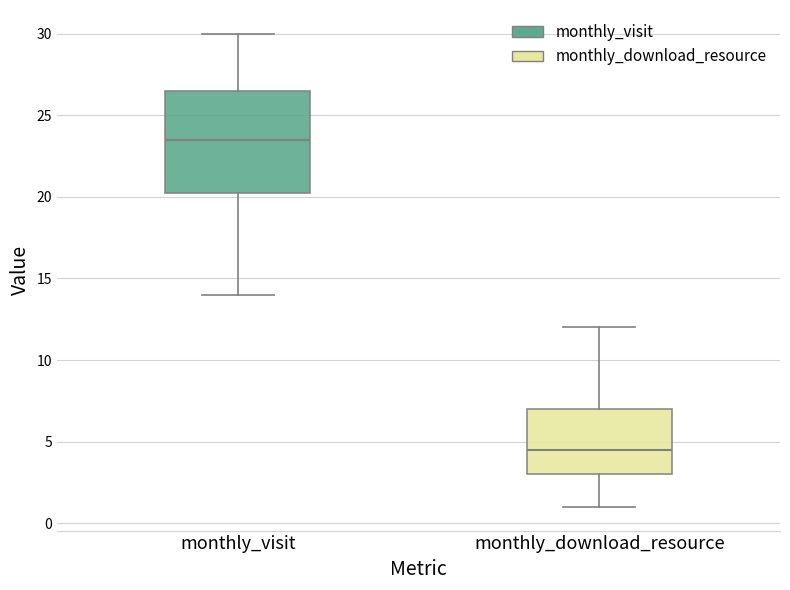

Comparing the boxes themselves (not the whiskers), which one is the tallest?

monthly_visit